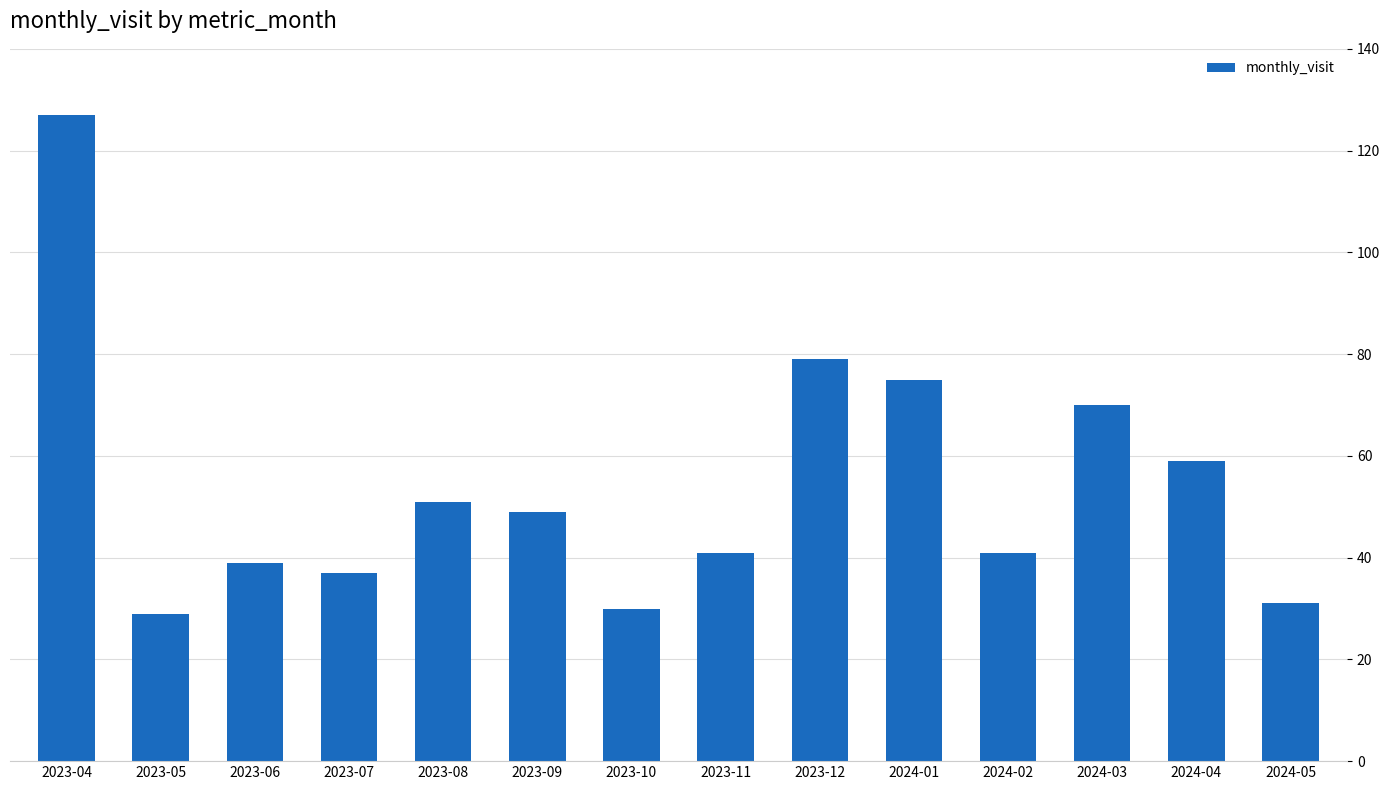

The chart shows a value of 30 at 2023-10. True or false?

True